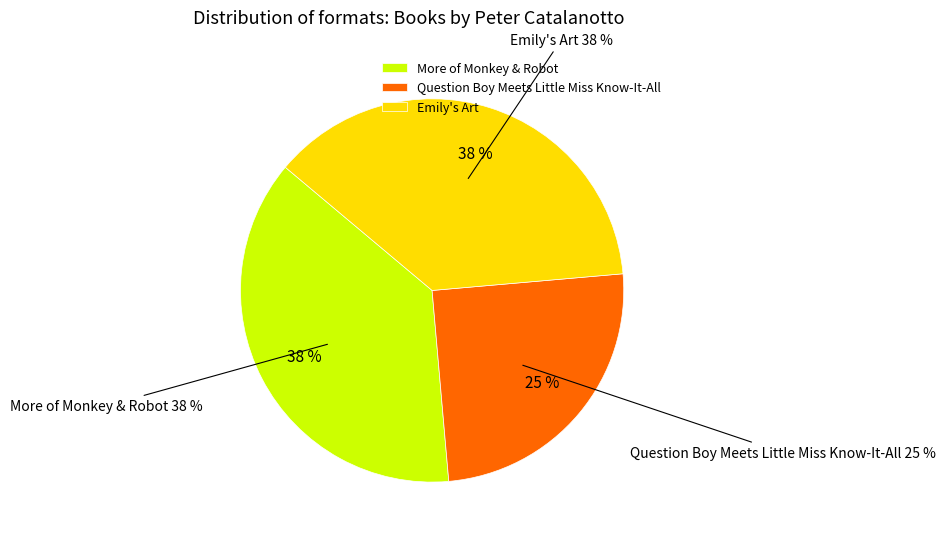

To the nearest percent, what is the combined percentage of Emily's Art and More of Monkey & Robot?

75%